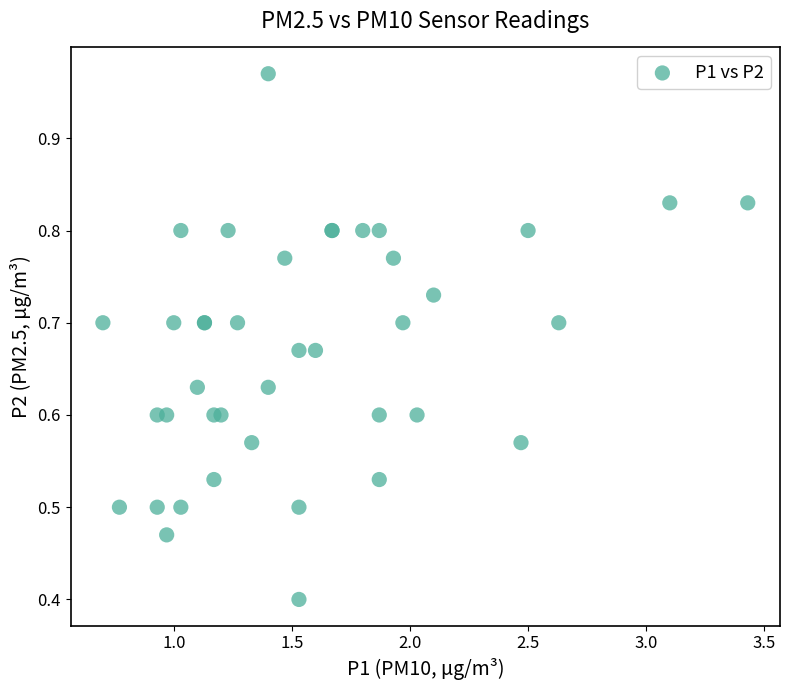

What Y value in the scatter plot is closest to 0?

0.4